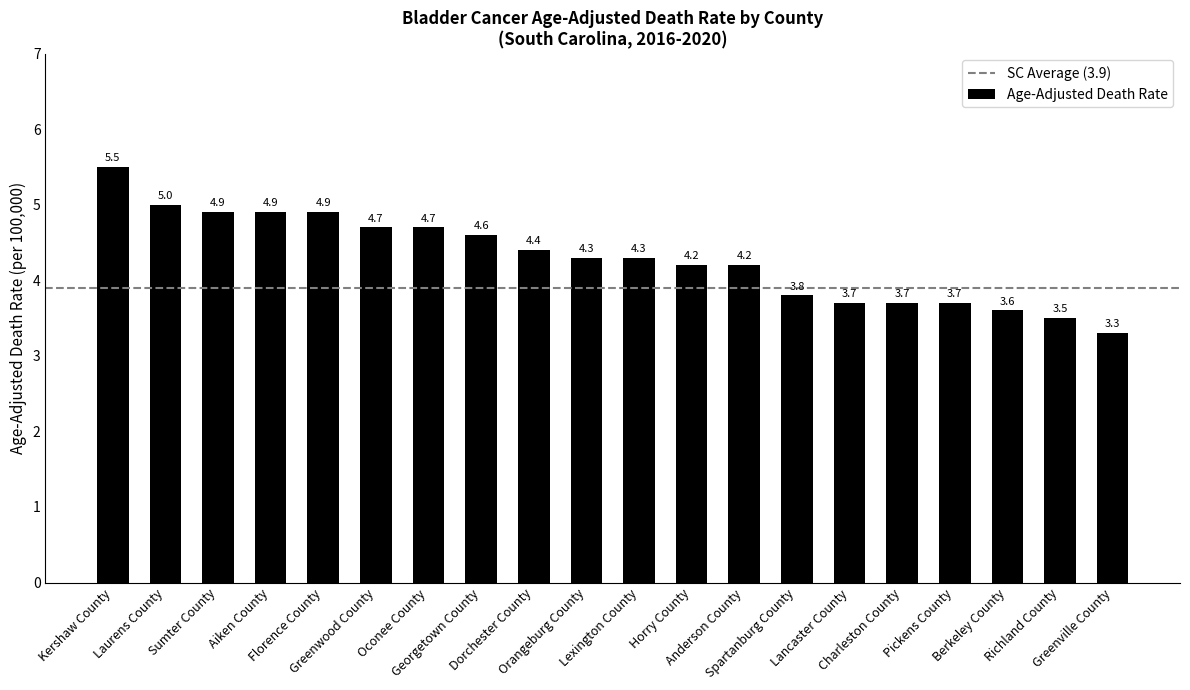

What is the label of the 15th bar from the right?

Greenwood County